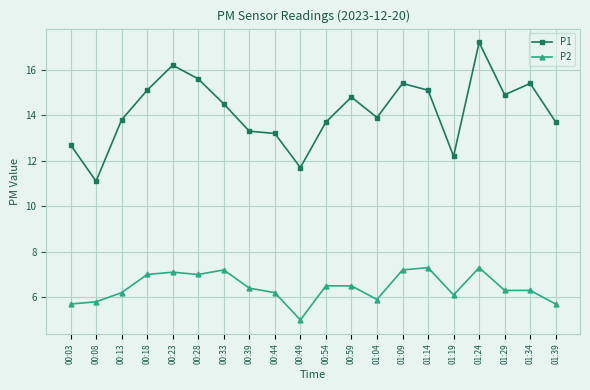

Reading left to right, what are all the values shown in this chart?

P1: 12.7	11.1	13.8	15.1	16.2	15.6	14.5	13.3	13.2	11.7	13.7	14.8	13.9	15.4	15.1	12.2	17.2	14.9	15.4	13.7
P2: 5.7	5.8	6.2	7.0	7.1	7.0	7.2	6.4	6.2	5.0	6.5	6.5	5.9	7.2	7.3	6.1	7.3	6.3	6.3	5.7